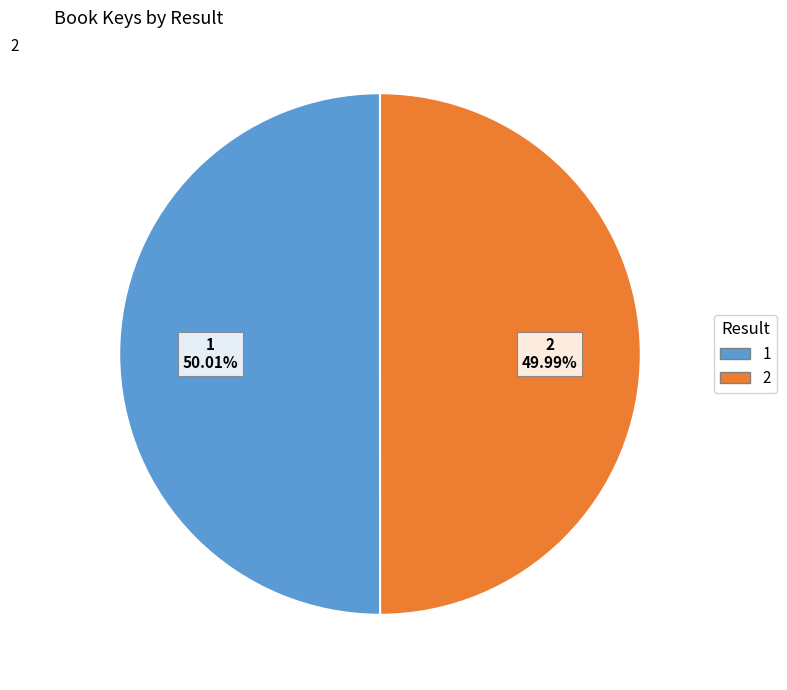

How many segments does this pie chart have?

2